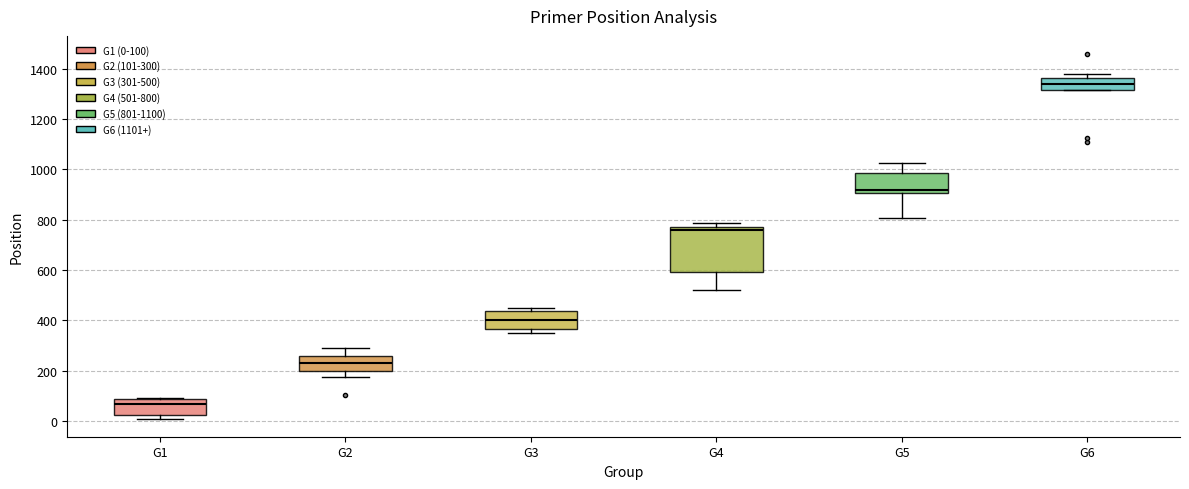

Reading left to right, transcribe this box plot: for each box, give where its median line is, the range the box spans, and where its two whiskers end, as read against the y-axis. The values are not printed on the chart, so give them approximately, as read against the axis.

G1: median 60, box 20 to 80, whiskers 20 (just below the box's lower edge) to 100
G2: median 240, box 200 to 260, whiskers 180 to 300
G3: median 400, box 360 to 440, whiskers 360 (just below the box's lower edge) to 460
G4: median 760, box 600 to 780, whiskers 520 to 780 (just above the box's upper edge)
G5: median 920, box 900 to 980, whiskers 800 to 1020
G6: median 1340, box 1320 to 1360, whiskers 1320 to 1380